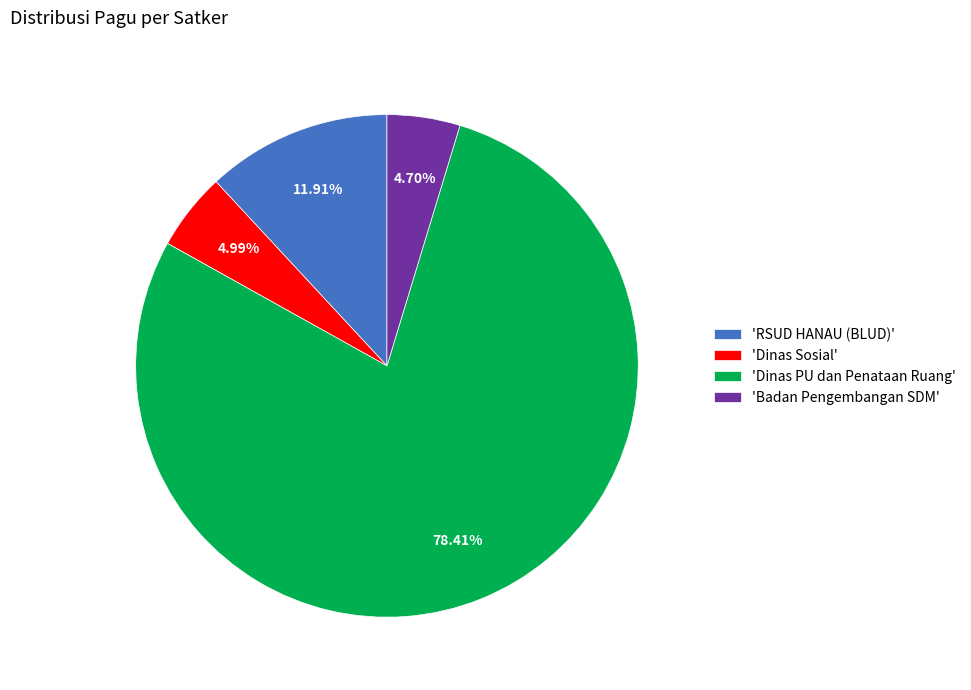

Does any single category account for the majority?

Yes